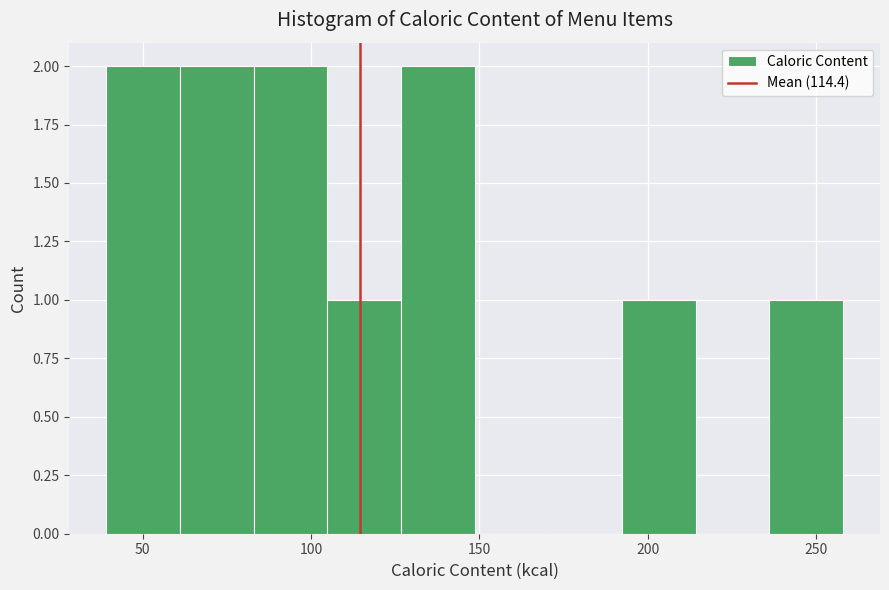

Reading left to right, list every bar in this chart as the range it spans on the x-axis followed by its height. Neither the bar edges nor the heights are printed on the chart, so give them approximately, as read against the axes.

40 to 60: 2
60 to 85: 2
85 to 105: 2
105 to 125: 1
125 to 150: 2
150 to 170: 0
170 to 190: 0
190 to 215: 1
215 to 235: 0
235 to 260: 1